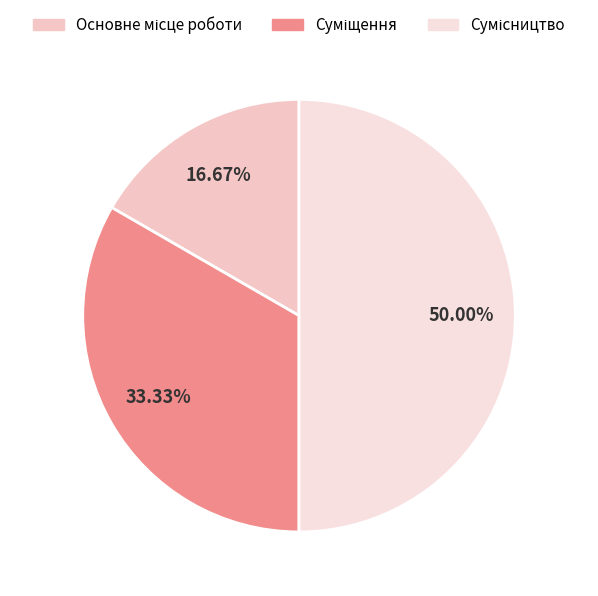

What is the total percentage of Сумісництво and Суміщення?

83.3%